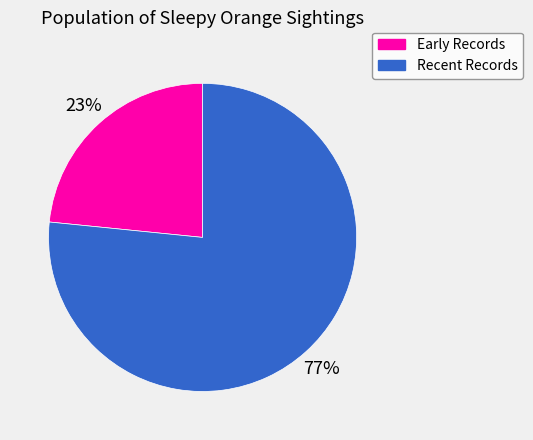

True or false: Early Records accounts for 34% of the total.

False